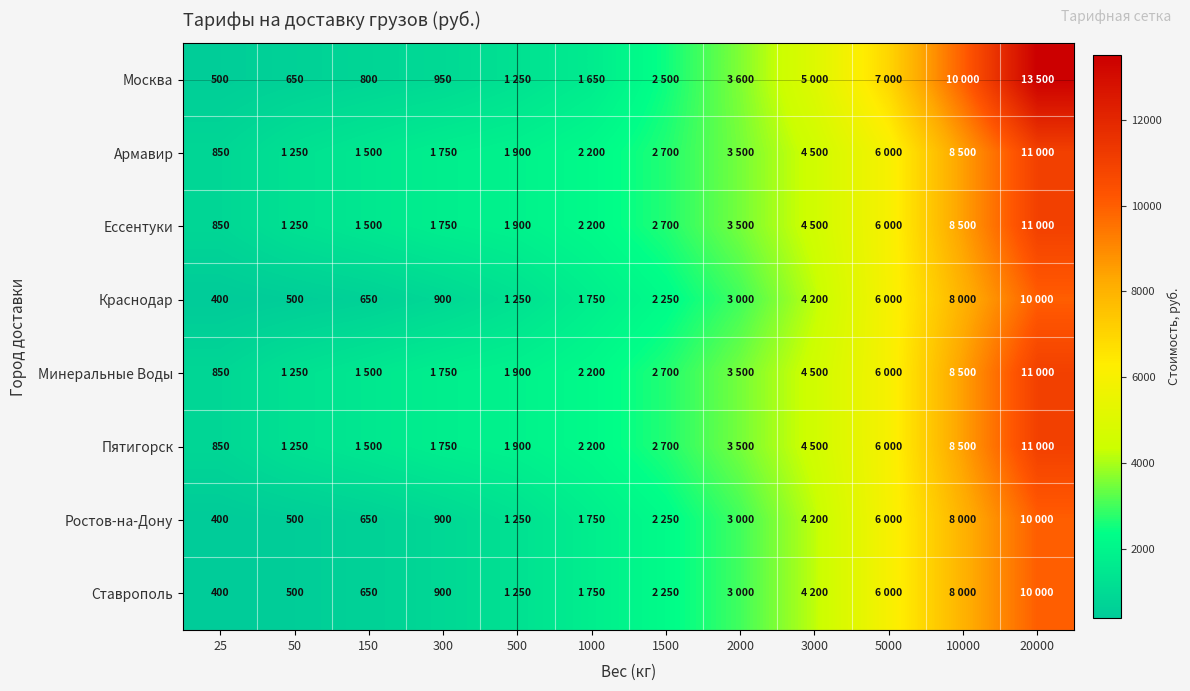

What is the difference between the highest and lowest values at 1000?

550